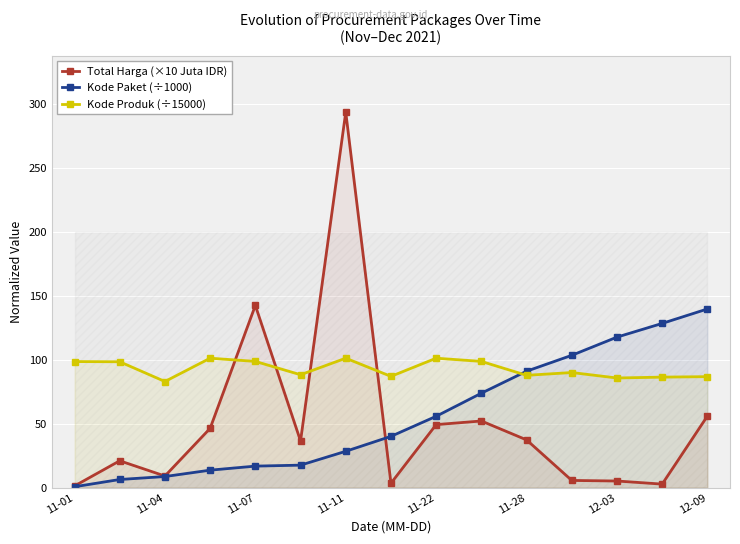

True or false: Kode Paket (÷1000) has more than 2 points higher than both neighbors.

False